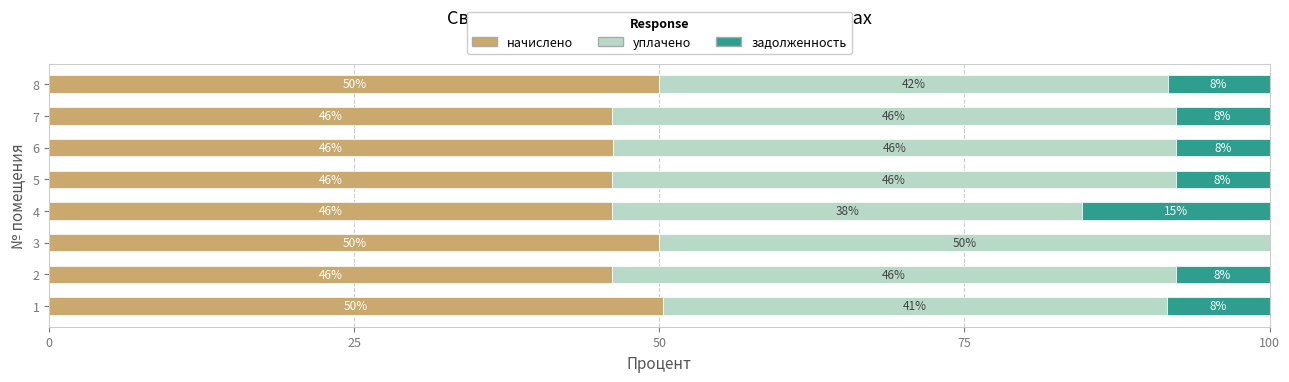

What is the approximate value of начислено at 3?

50.0